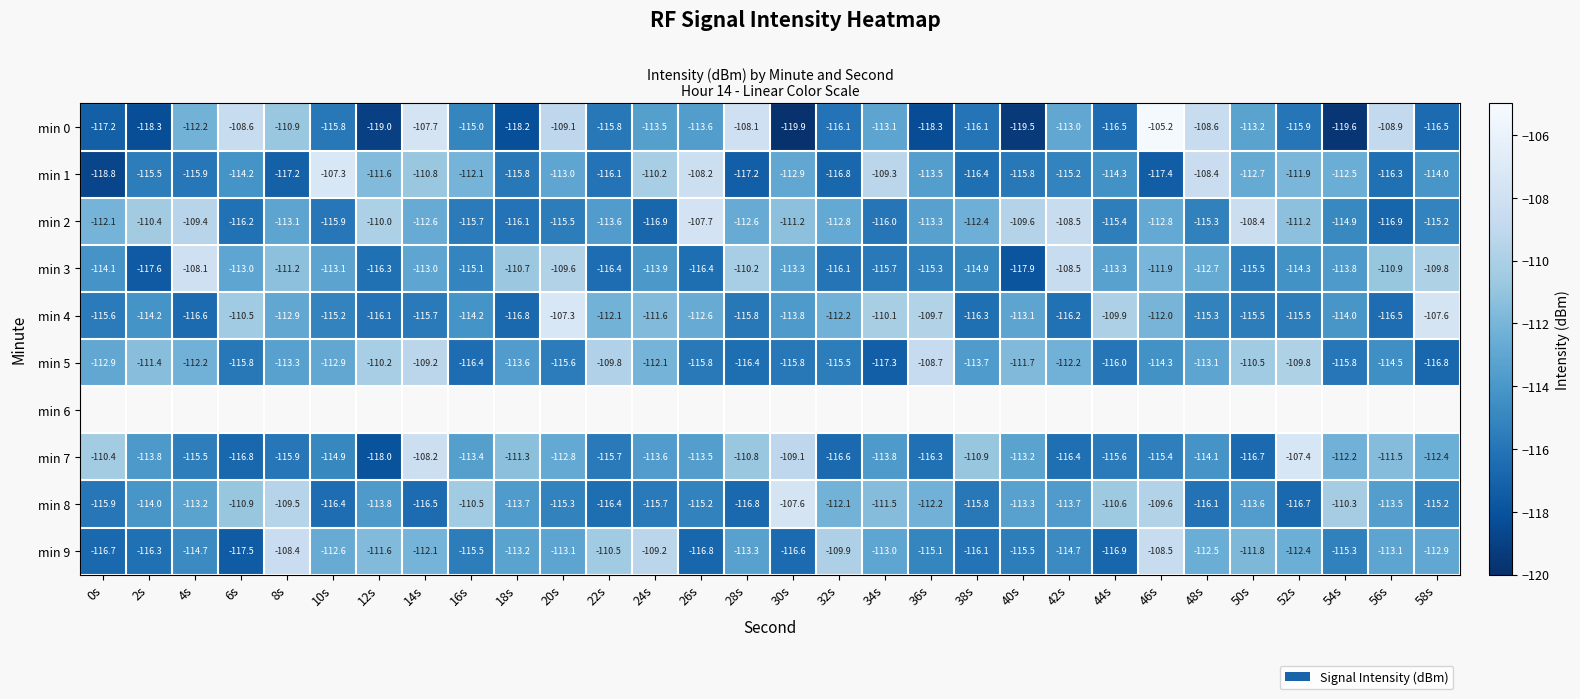

How many series are shown in this chart?

10